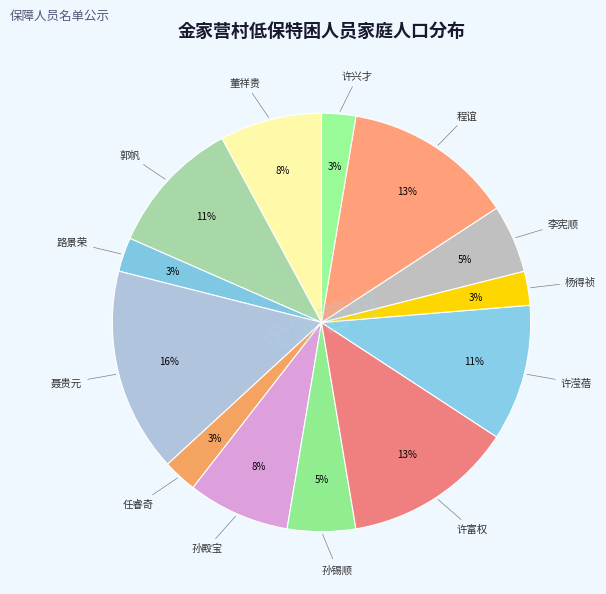

To the nearest percent, what percentage of the pie is 李宪顺?

5%